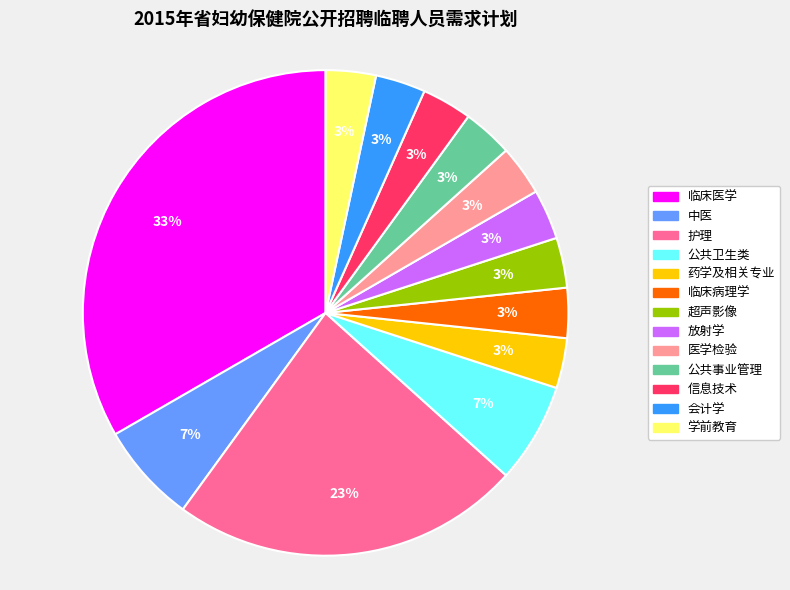

Count the number of slices in the pie.

13